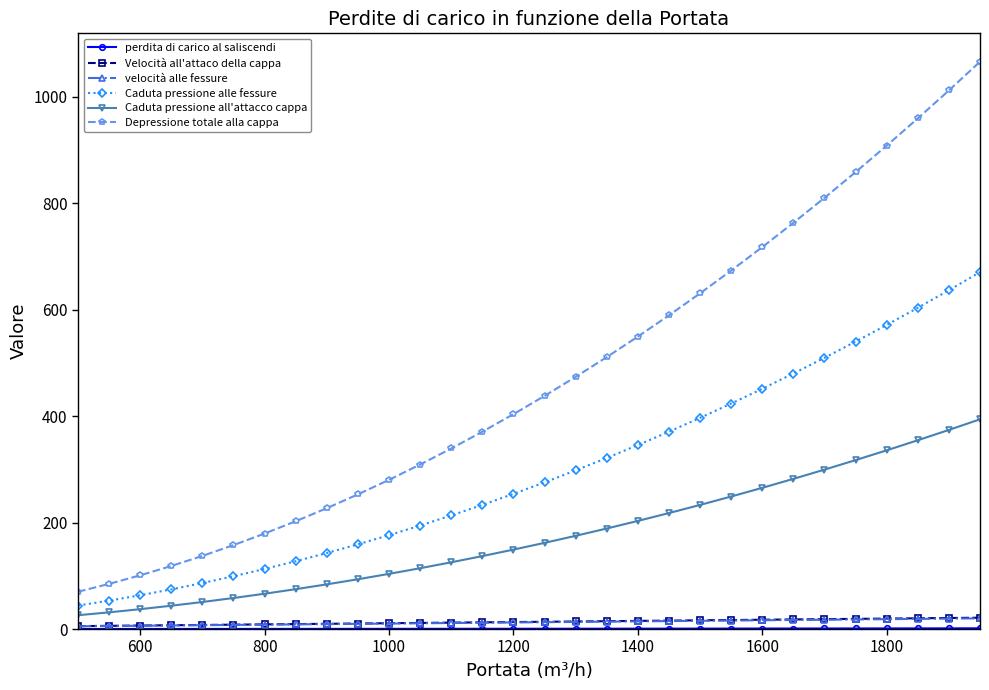

What is the maximum value for Caduta pressione all'attacco cappa?

394.2